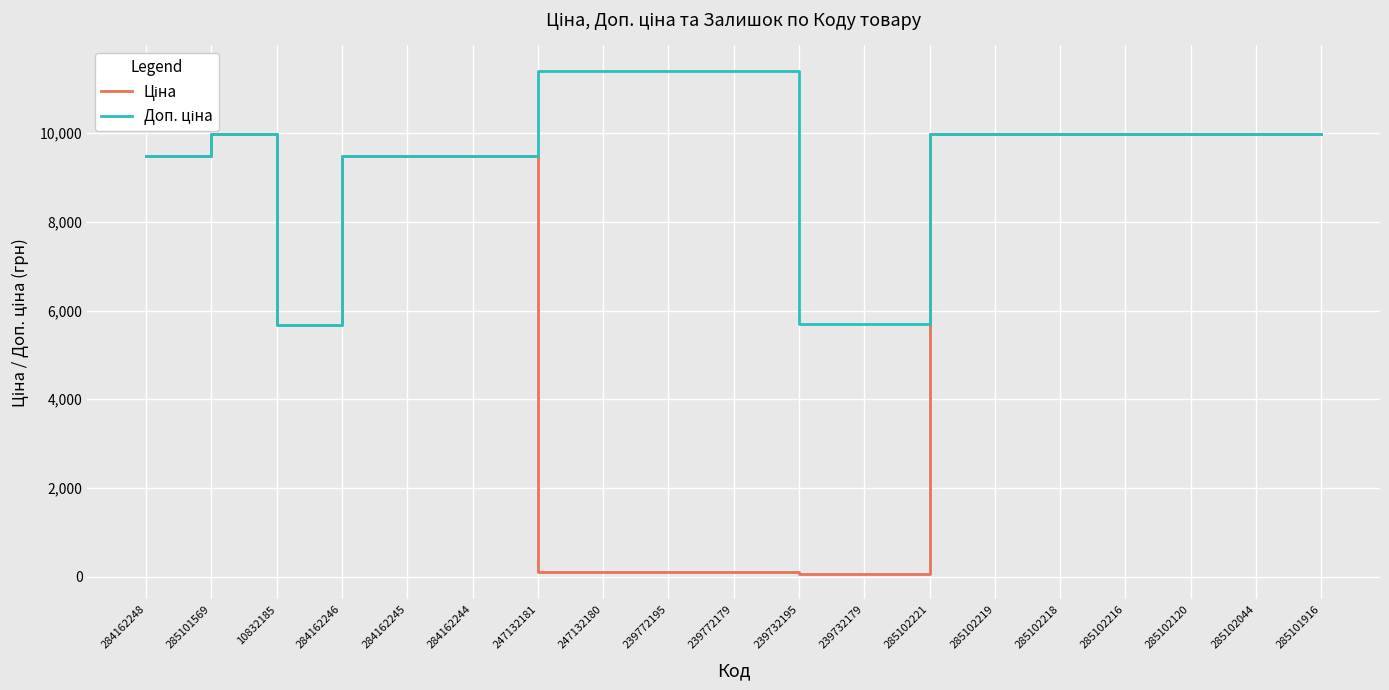

What is the total value across all series at 285102216?

19950.0